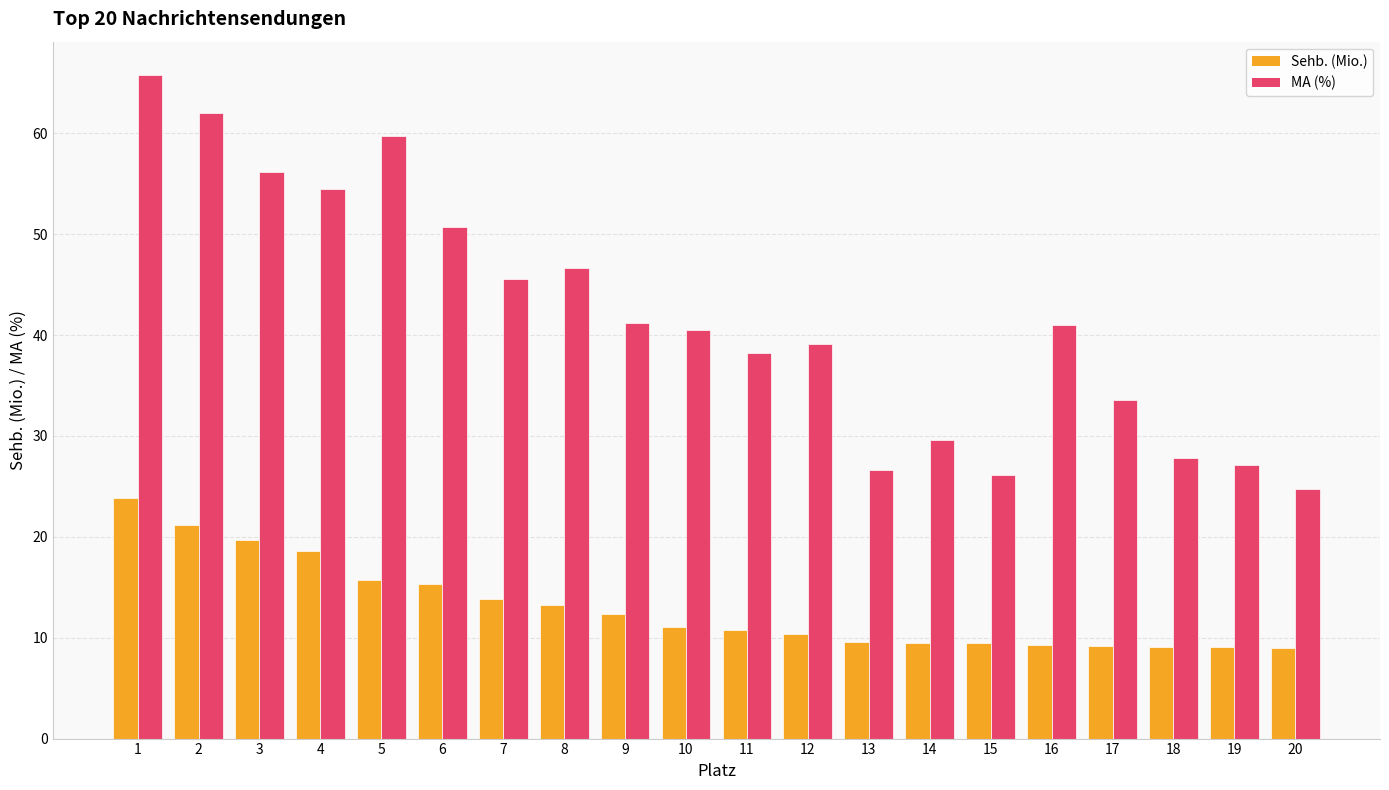

What is the minimum value for Sehb. (Mio.)?

9.0